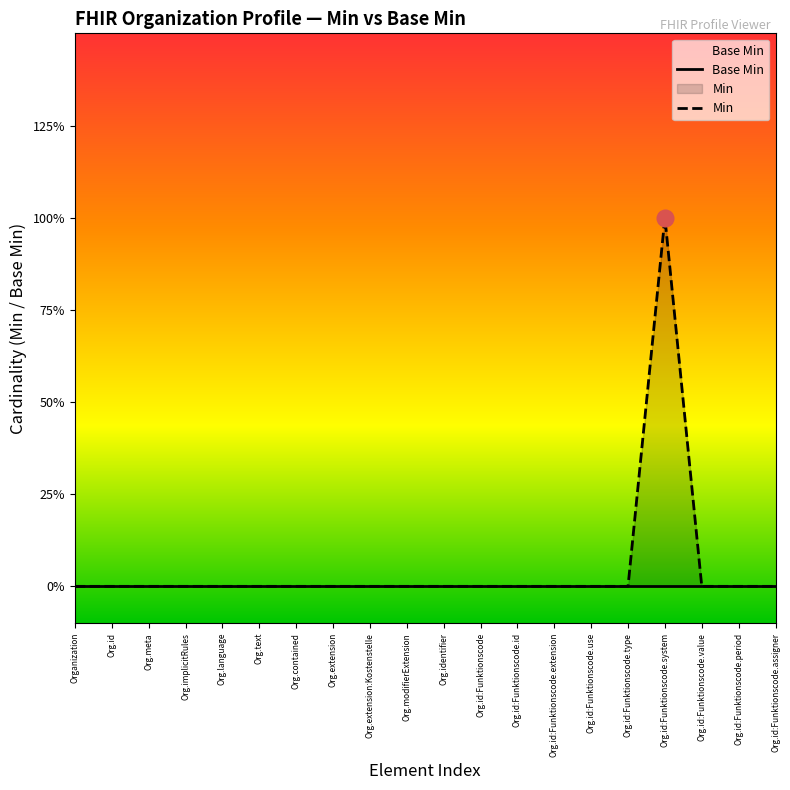

What is the label of the 5th point from the right?

Org.id:Funktionscode.type